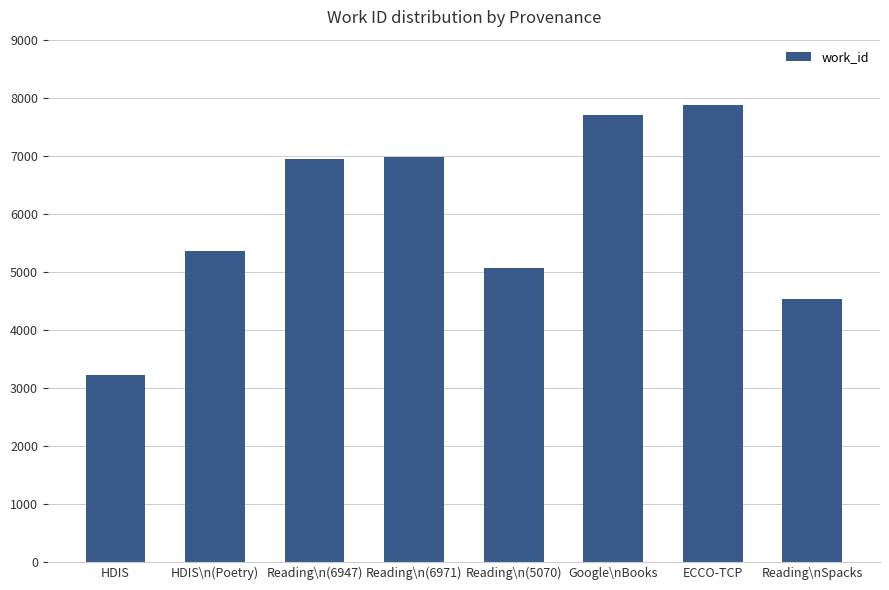

What is the label of the 7th bar from the left?

ECCO-TCP